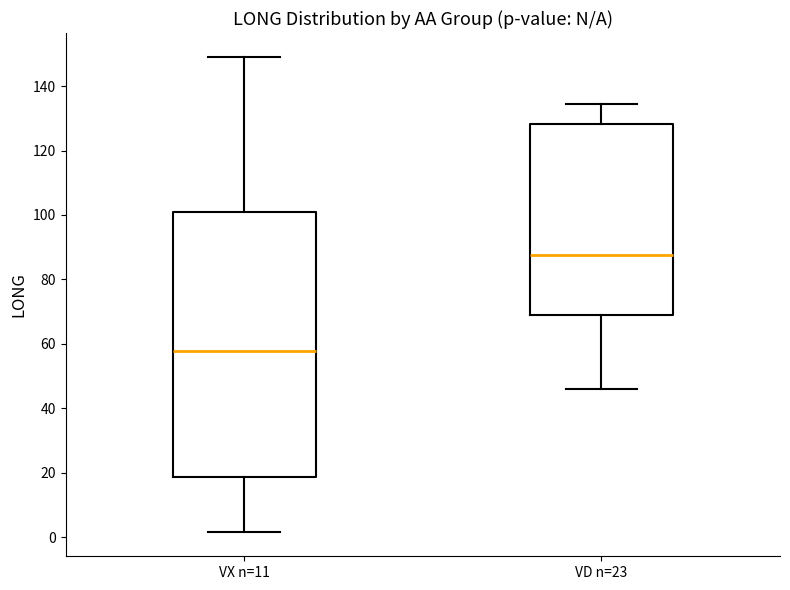

Which box is the tallest, from its lower edge to its upper edge?

VX n=11